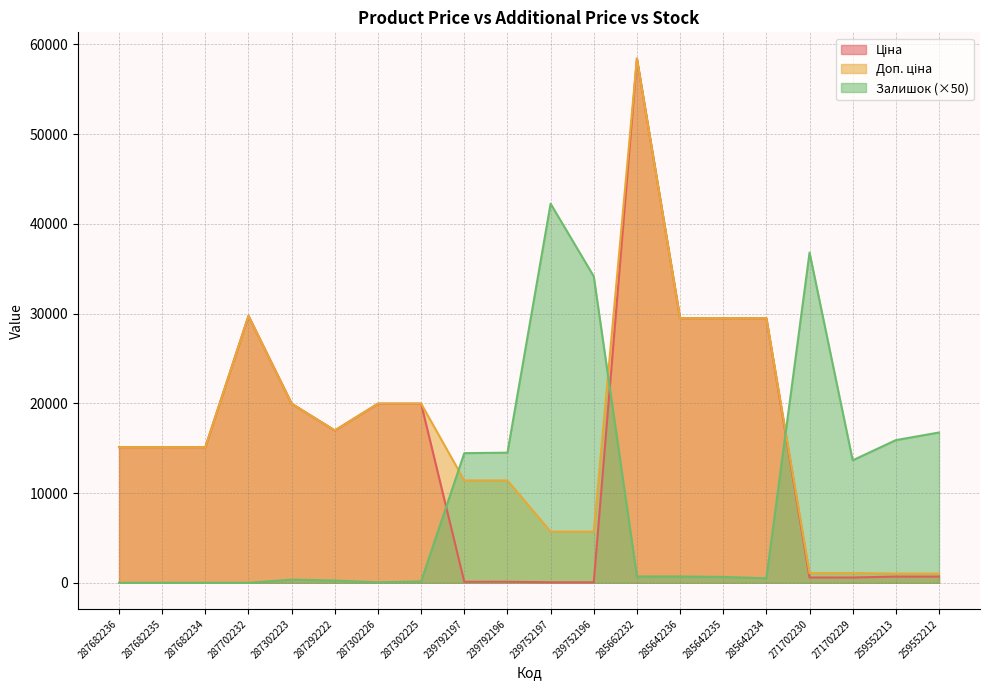

What is the lowest value of the Доп. ціна series?

1024.6